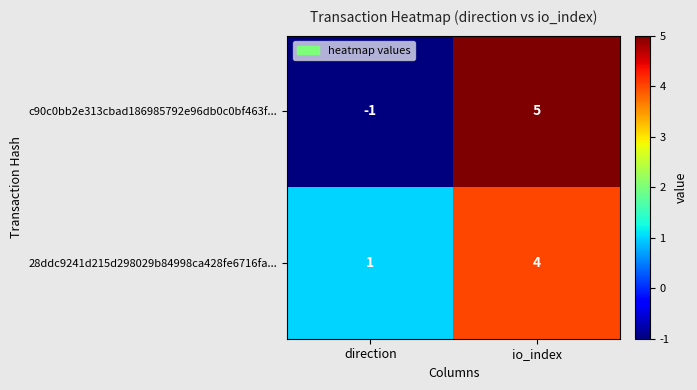

What is the sum of all c90c0bb2e313cbad186985792e96db0c0bf463f... values?

4